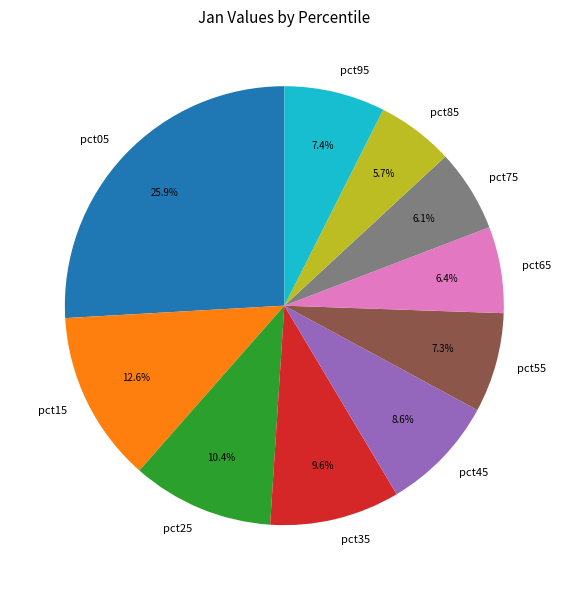

What is the largest slice in the pie chart?

pct05